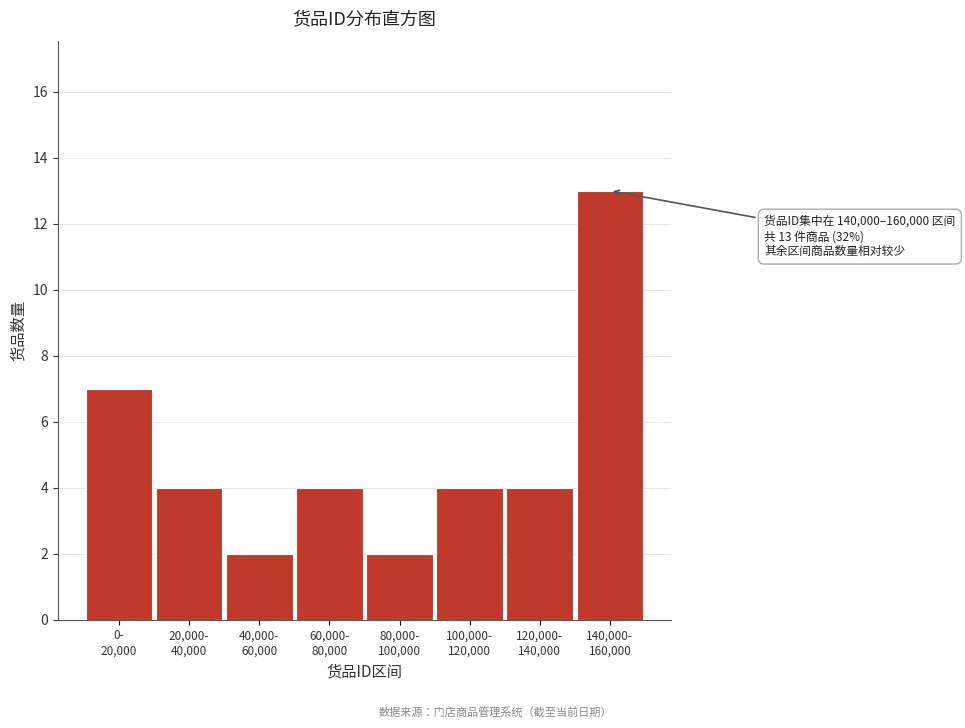

Reading left to right, what are all the values shown in this chart?

7	4	2	4	2	4	4	13